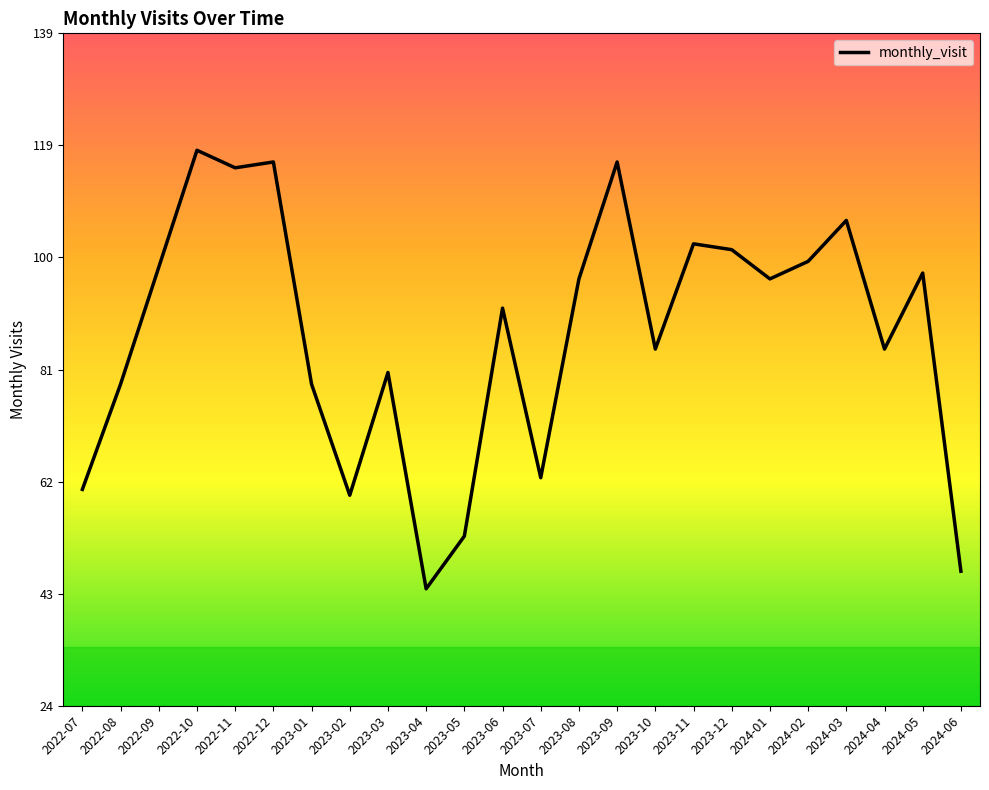

Reading left to right, extract all data points from this chart.

2022-07=61	2022-08=79	2022-09=99	2022-10=119	2022-11=116	2022-12=117	2023-01=79	2023-02=60	2023-03=81	2023-04=44	2023-05=53	2023-06=92	2023-07=63	2023-08=97	2023-09=117	2023-10=85	2023-11=103	2023-12=102	2024-01=97	2024-02=100	2024-03=107	2024-04=85	2024-05=98	2024-06=47